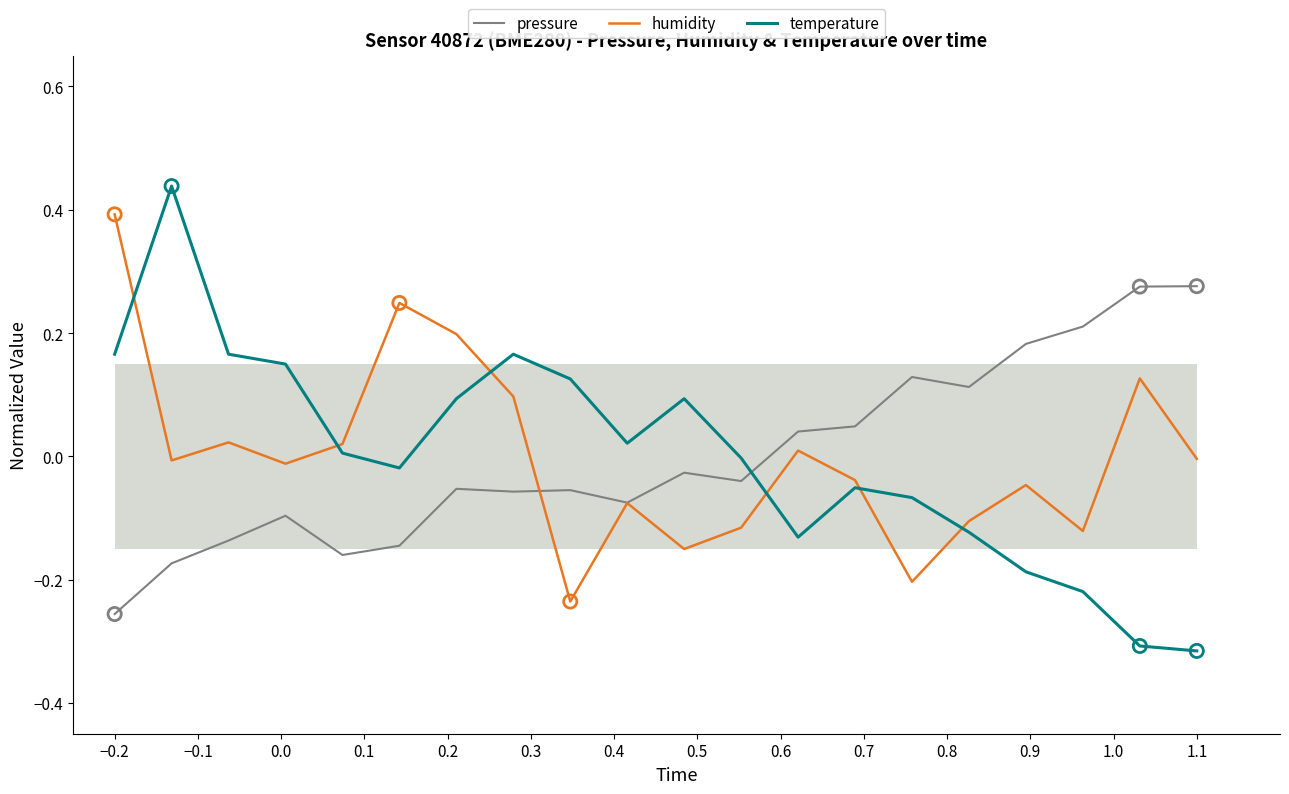

Which series reaches the minimum Y coordinate?

temperature